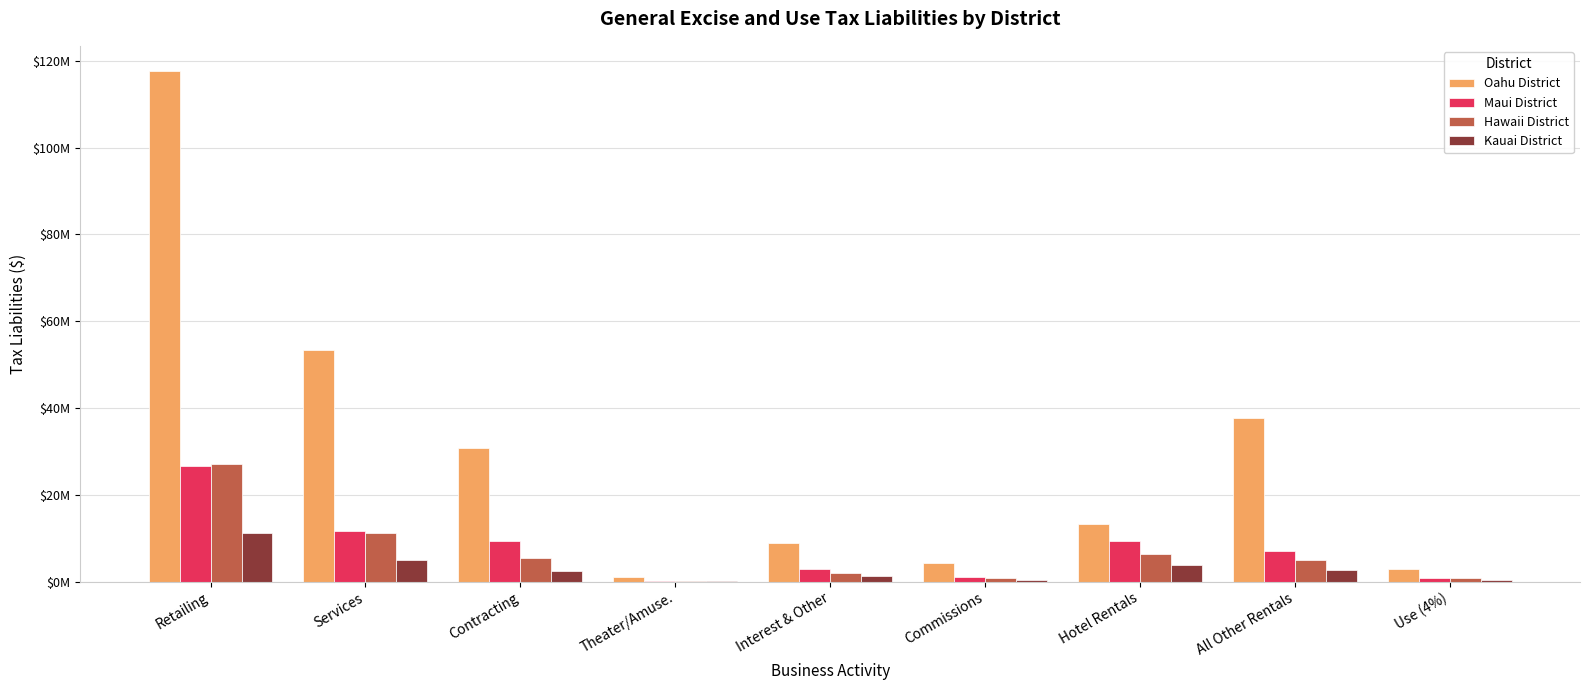

What is the difference between the Maui District values at Commissions and Use (4%)?

233701.9